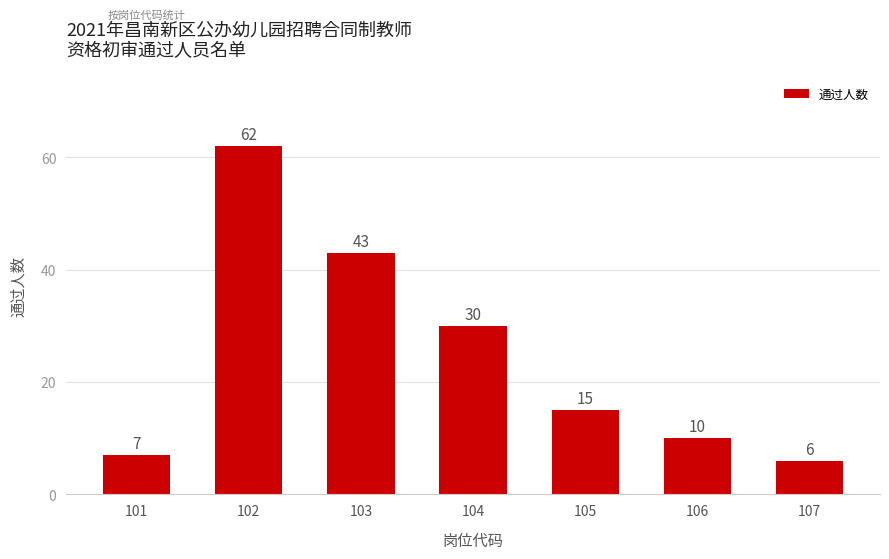

What is the difference between the second highest and second lowest values?

36